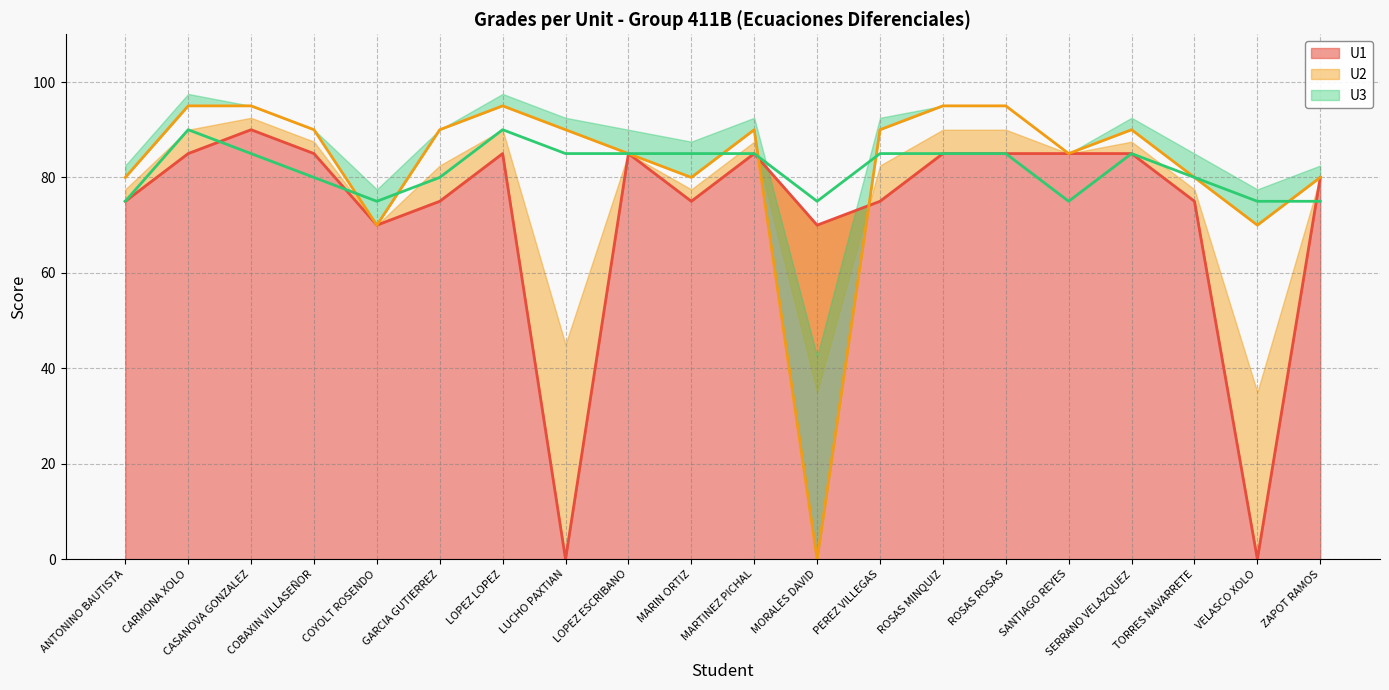

True or false: U1 has more than 2 points higher than both neighbors.

True